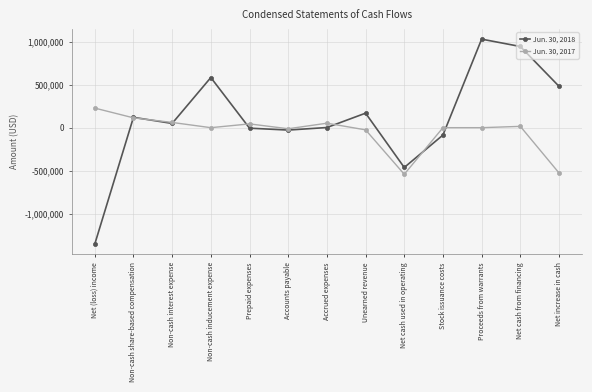

Which series has the largest total across all categories?

Jun. 30, 2018